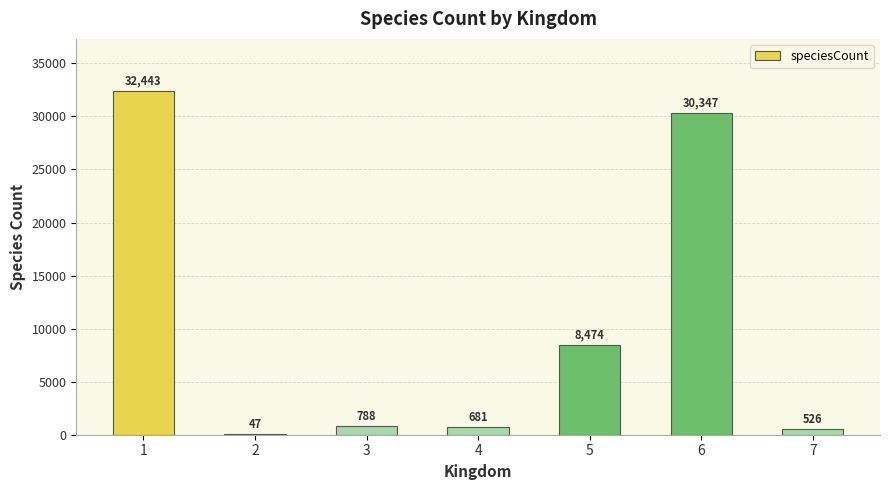

What is the sum of the values at 5 and 4?

9155